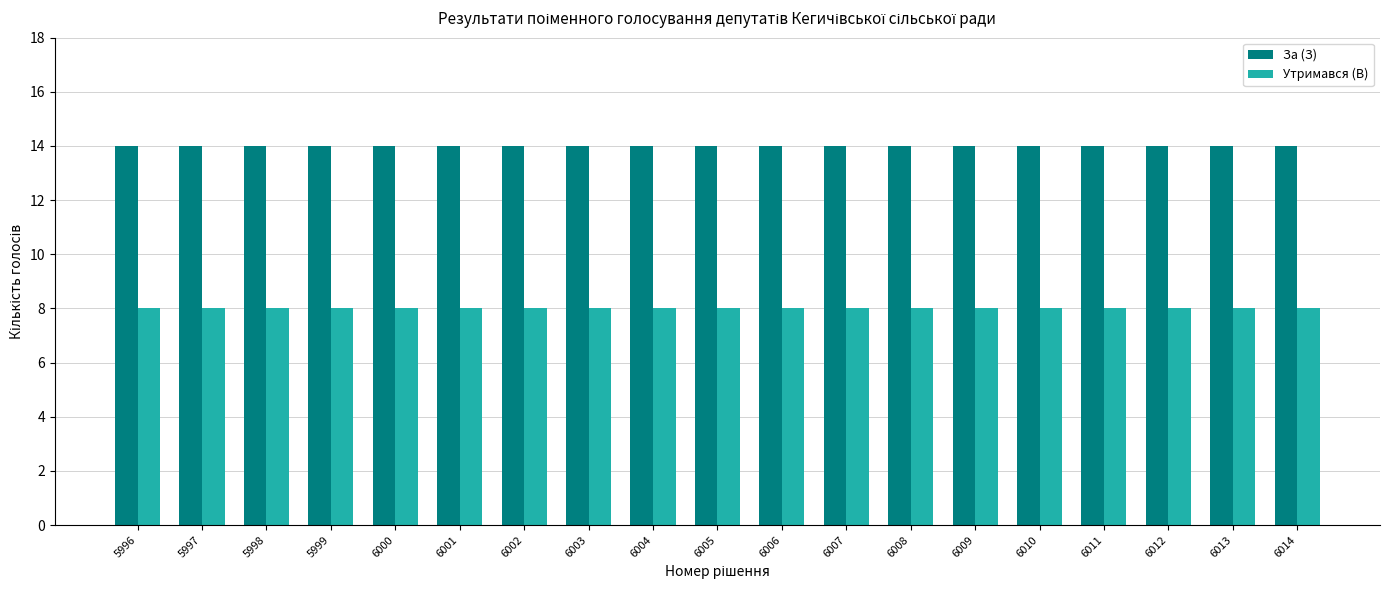

List the series in order of their overall mean, highest first.

За (З), Утримався (В)